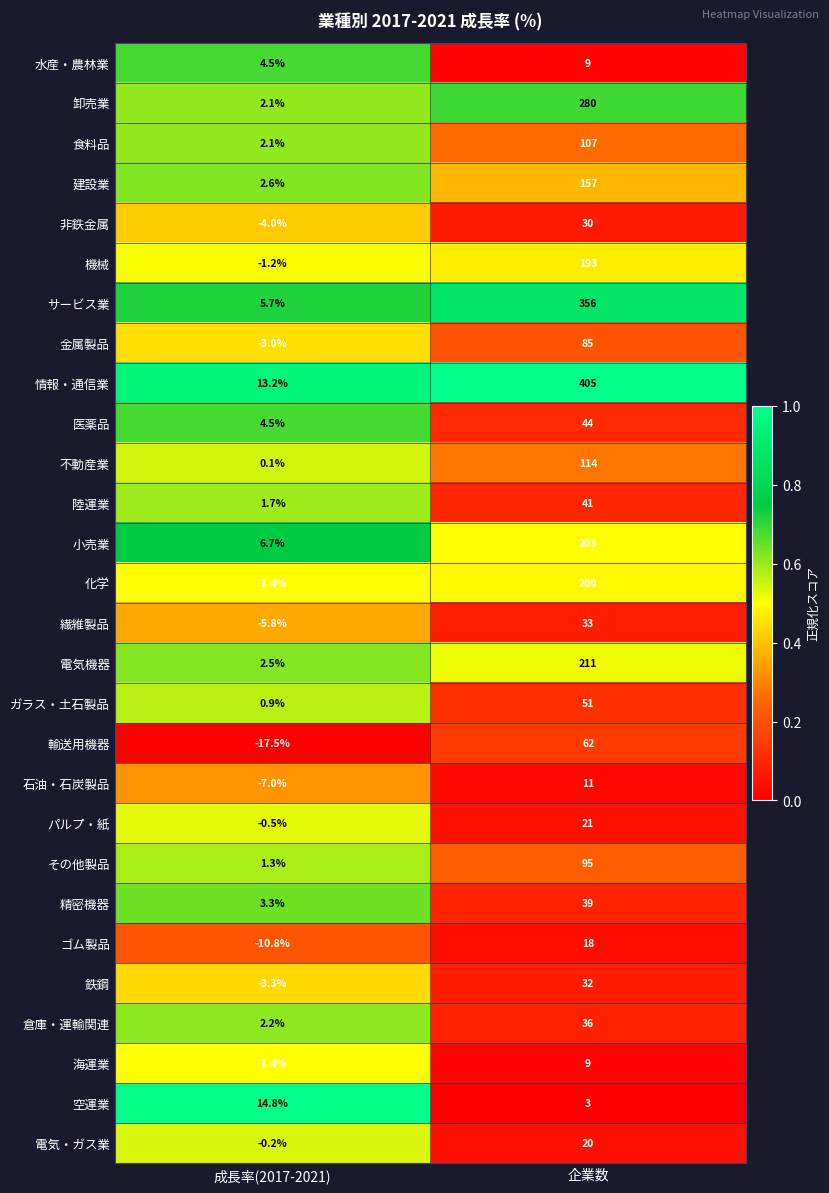

Rank the categories by 卸売業 value from highest to lowest.

企業数, 成長率(2017-2021)